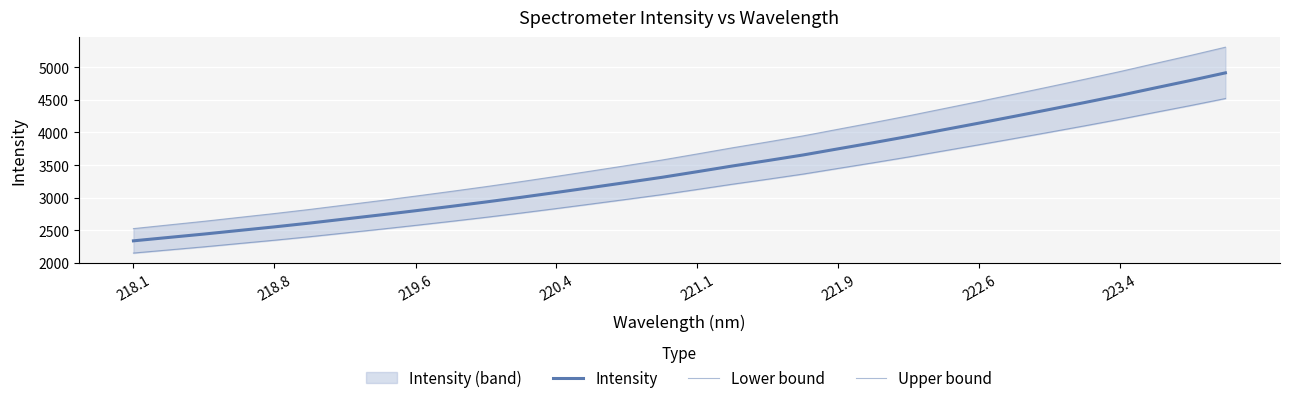

How many lines are shown in the chart?

3